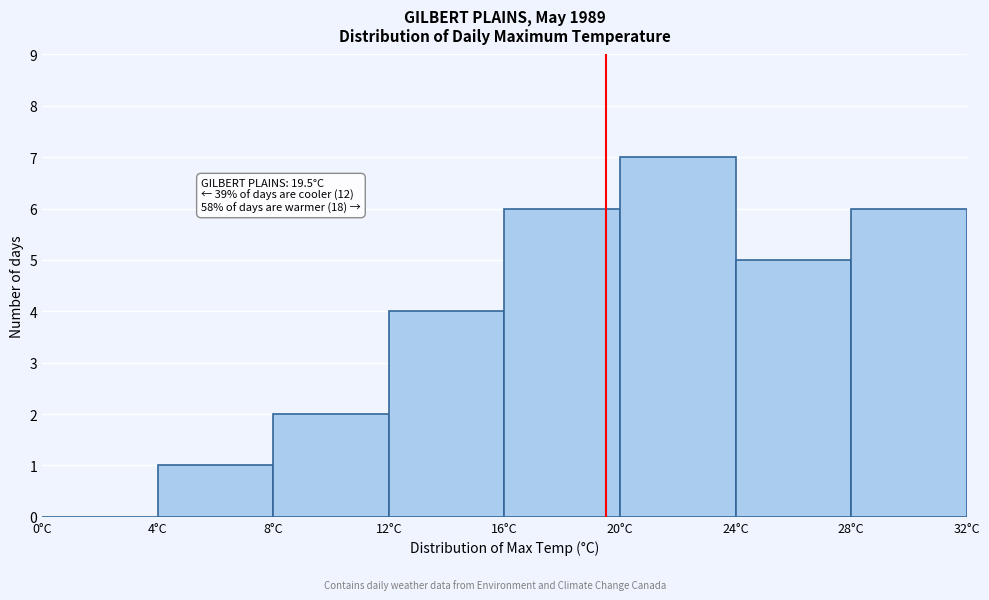

Which range on the x-axis has the tallest bar?

20 to 24